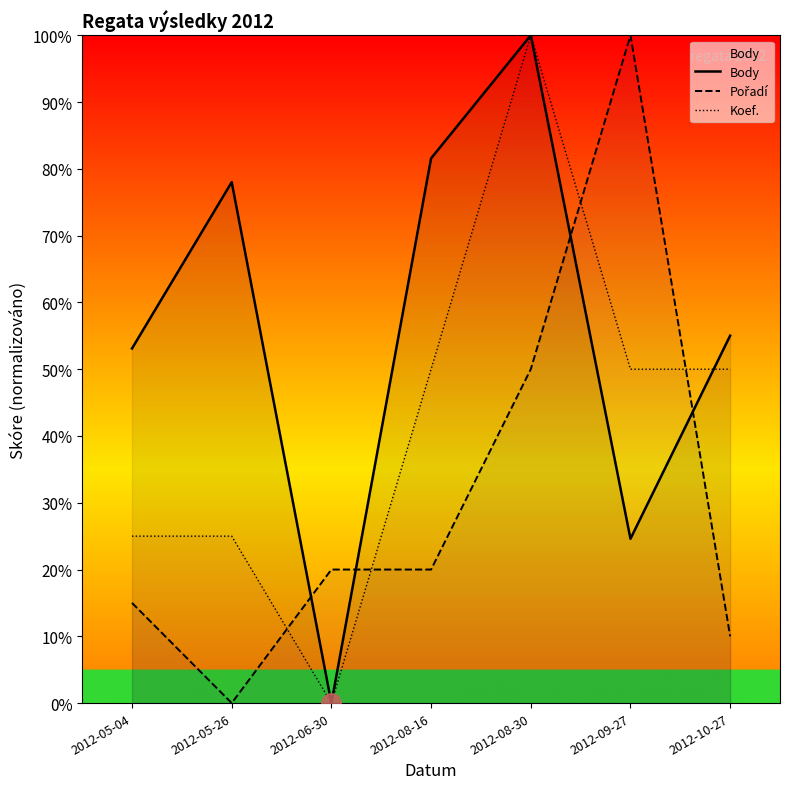

How many values in the Koef. series exceed 50?

1